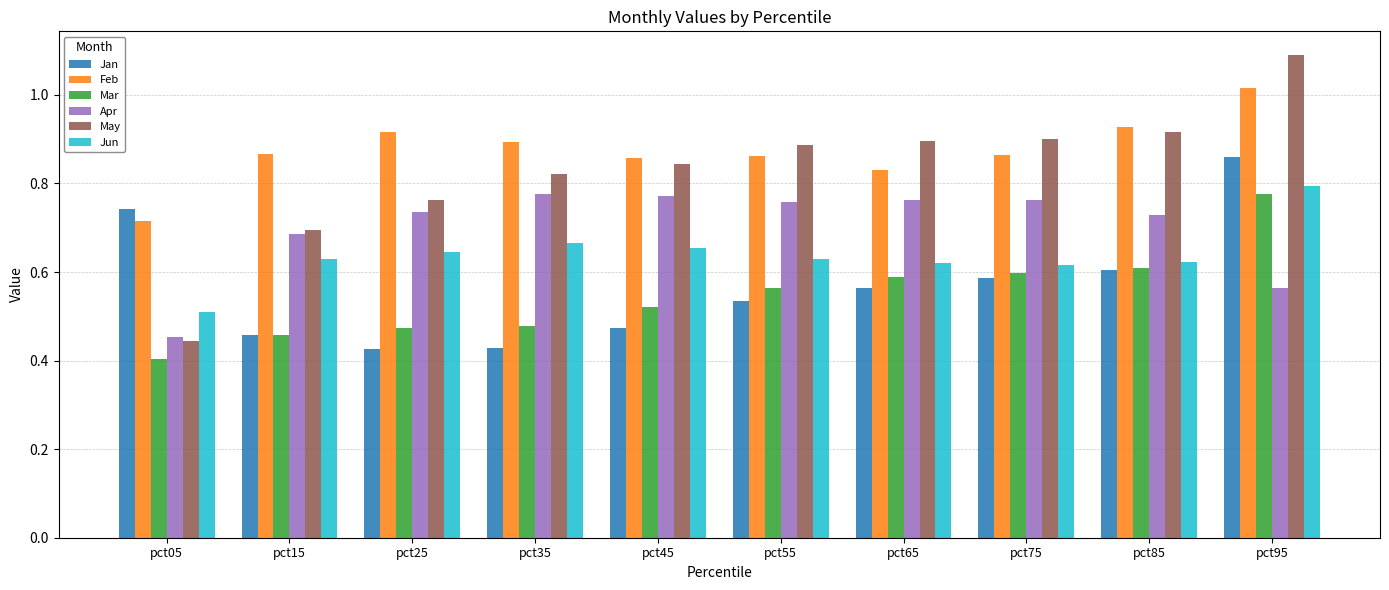

True or false: May has a value of 1.5 at pct75.

False